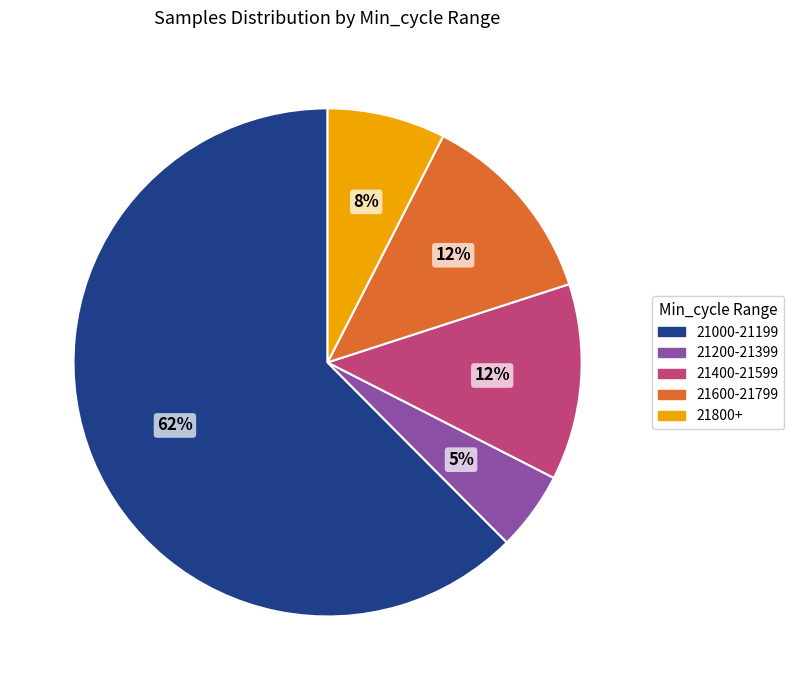

Is there a majority slice in this chart?

Yes